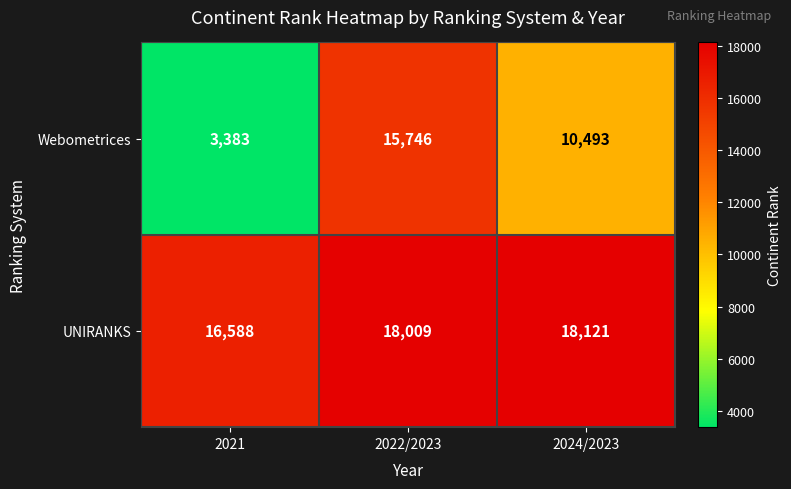

Between 2022/2023 and 2024/2023, which series saw the biggest shift?

Webometrices